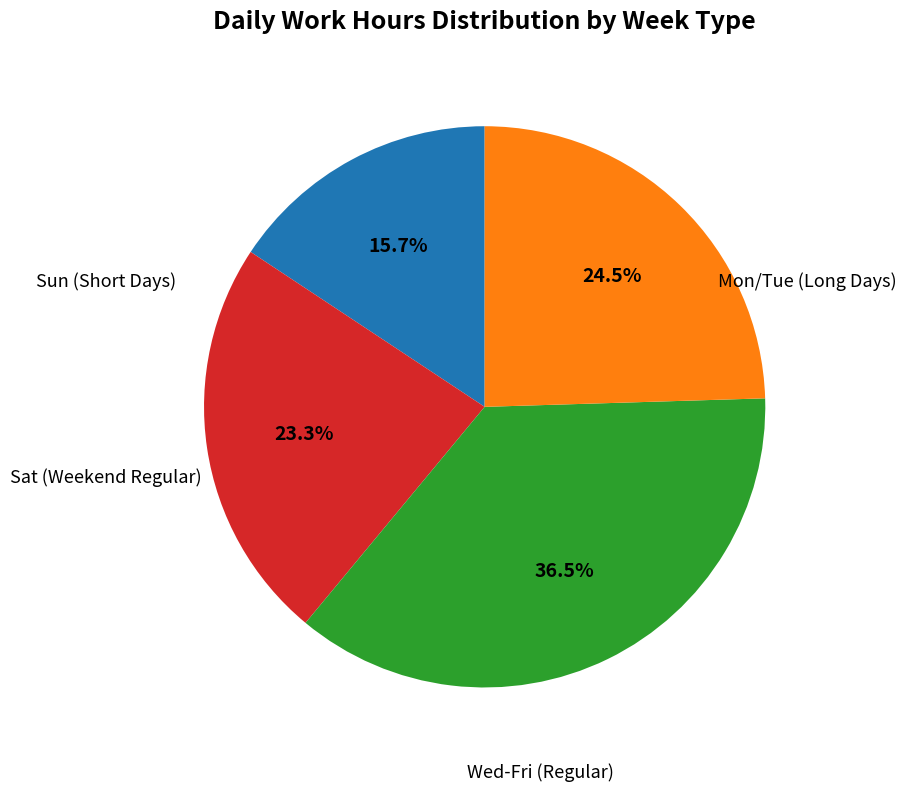

Is there a majority slice in this chart?

No